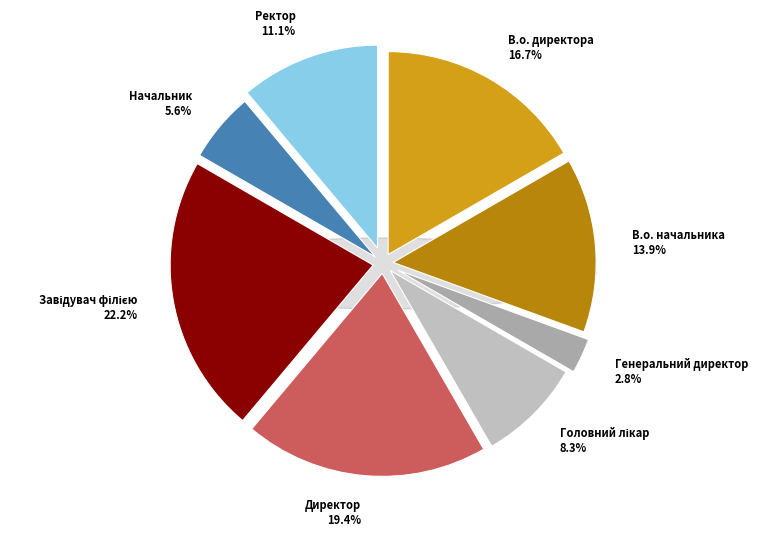

What portion of the pie excludes Начальник?

94.4%